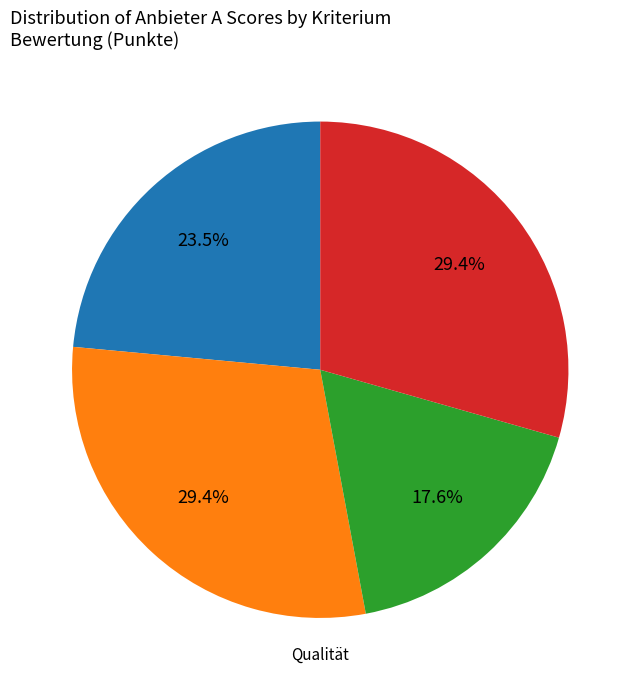

Is there a majority slice in this chart?

No